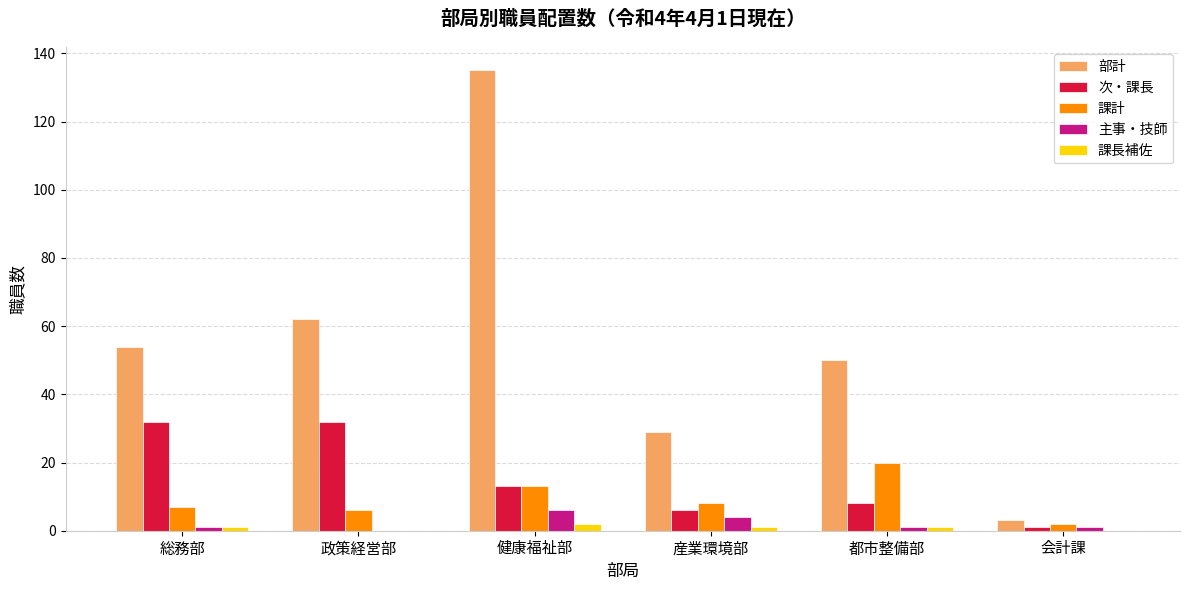

Between 政策経営部 and 健康福祉部, which series saw the biggest shift?

部計